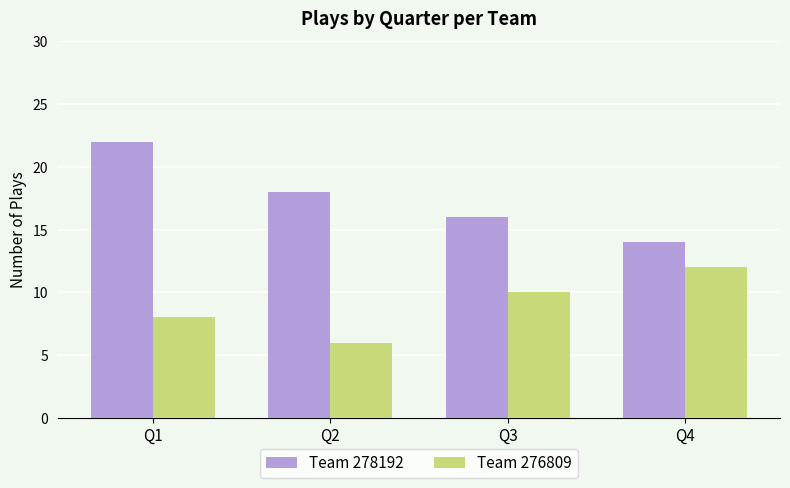

How many categories are shown in the chart?

4